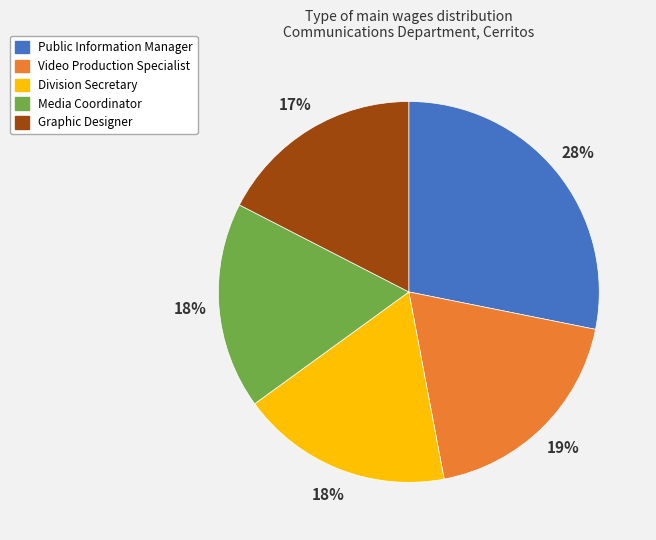

To the nearest percent, what is the difference between the largest and smallest slice percentages?

11%